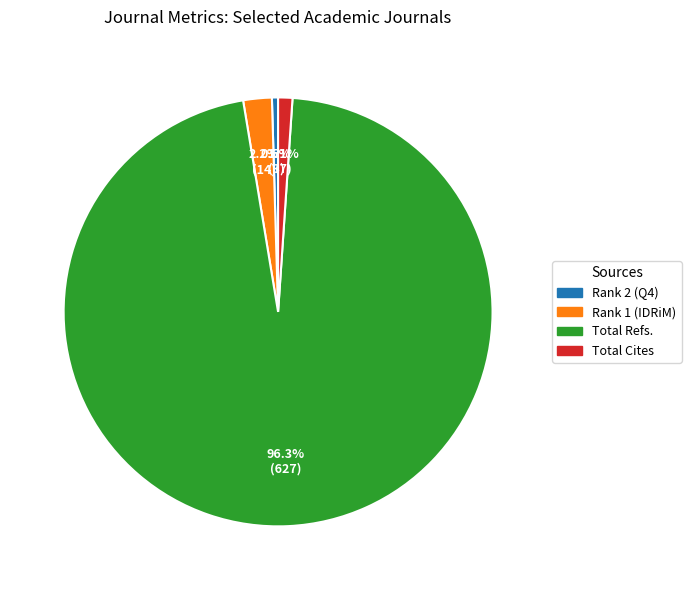

What percentage is NOT represented by Rank 1 (IDRiM)?

97.8%